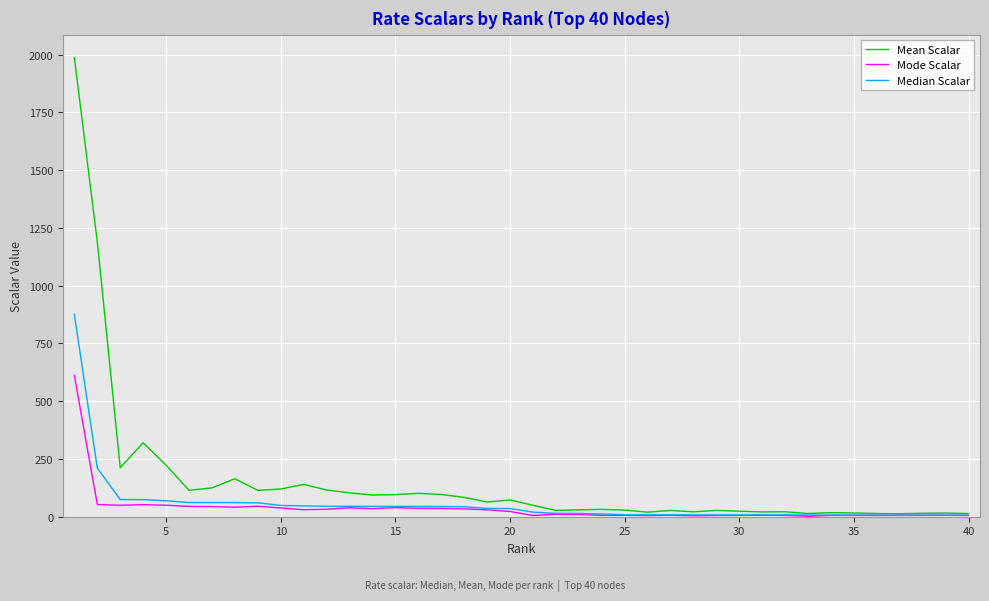

Which series has the widest spread of values?

Mean Scalar